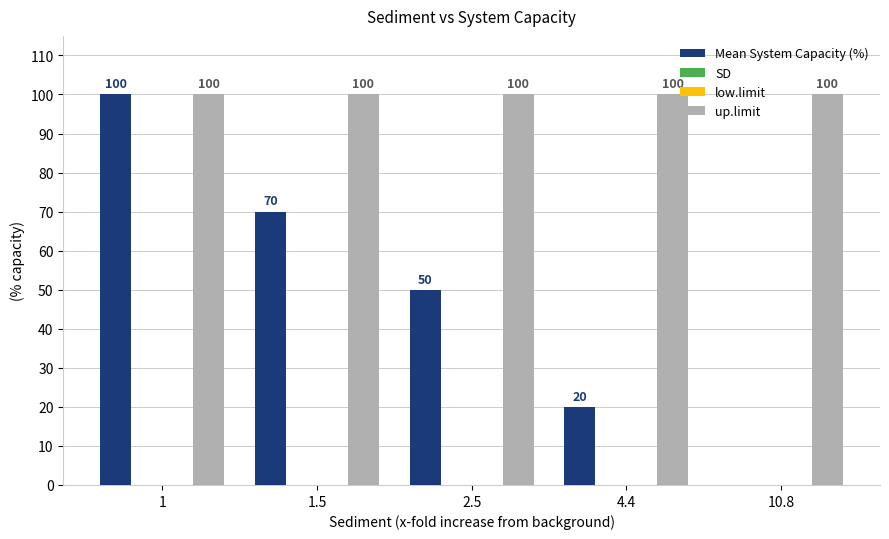

What is the total value across all series at 4.4?

120